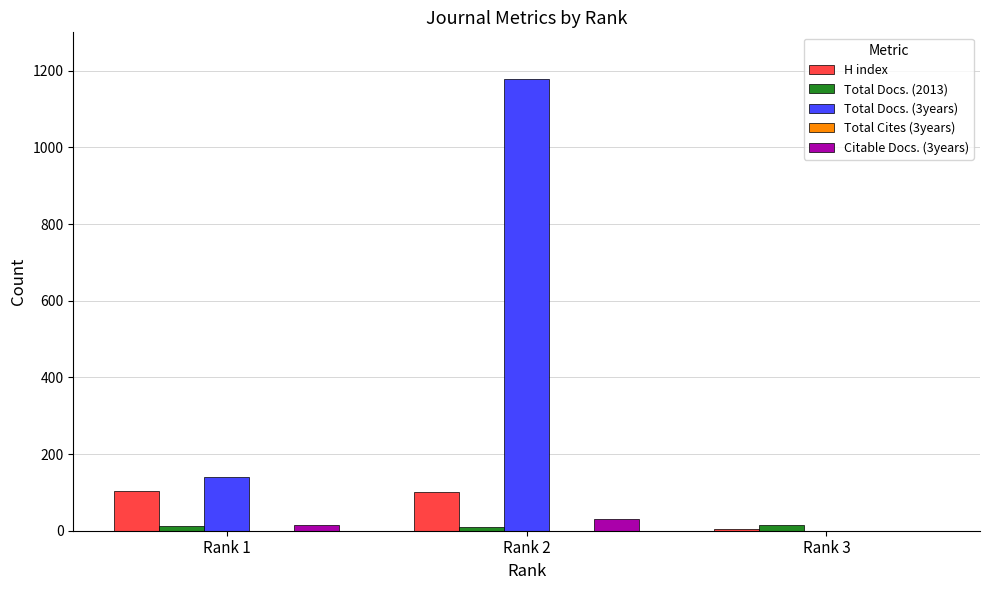

Does the chart contain stacked bars?

No